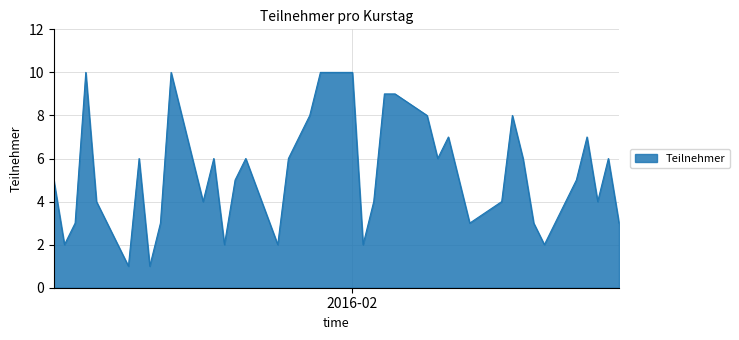

Reading left to right, extract all data points from this chart.

5	2	3	10	4	1	6	1	3	10	4	6	2	5	6	2	6	7	8	10	10	2	4	9	9	8	6	7	5	3	4	8	6	3	2	5	7	4	6	3